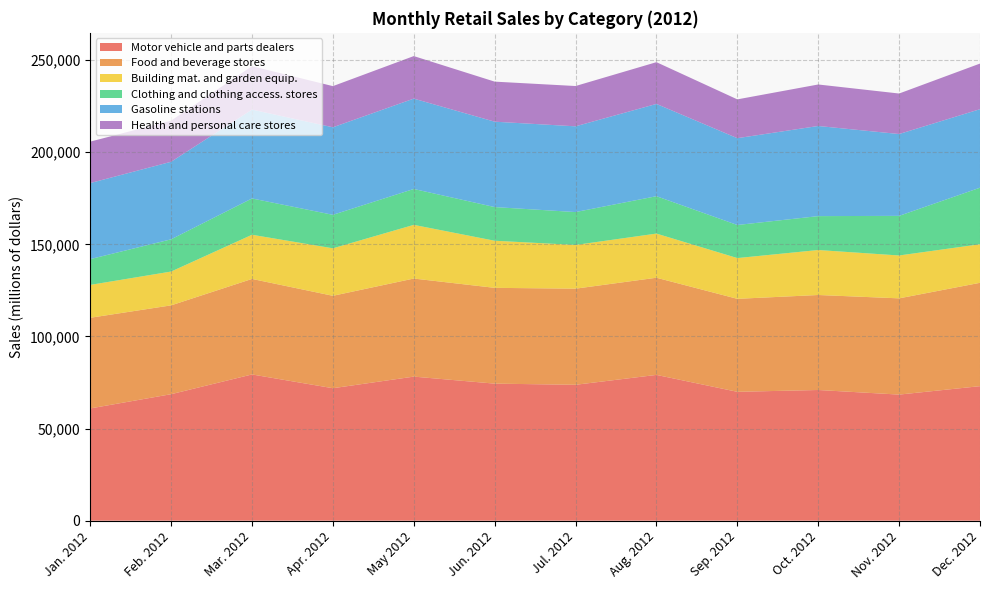

Reading left to right, extract all data points from this chart.

Motor vehicle and parts dealers: 60932	68668	79381	71911	78212	74398	73773	79141	69961	70945	68450	73033
Food and beverage stores: 49222	48220	51859	50168	53234	52001	52177	52749	50475	51570	52247	56101
Building mat. and garden equip.: 17842	18360	23975	25784	29147	25571	23733	23968	22125	24419	23274	20941
Clothing and clothing access. stores: 13998	17496	19709	18175	19476	18272	17852	20290	17954	18395	21502	30692
Gasoline stations: 41282	42087	48243	47516	49051	46354	46543	50090	47127	48931	44423	42609
Health and personal care stores: 22489	22346	23558	22341	23088	21743	21875	22666	21066	22530	21987	24772